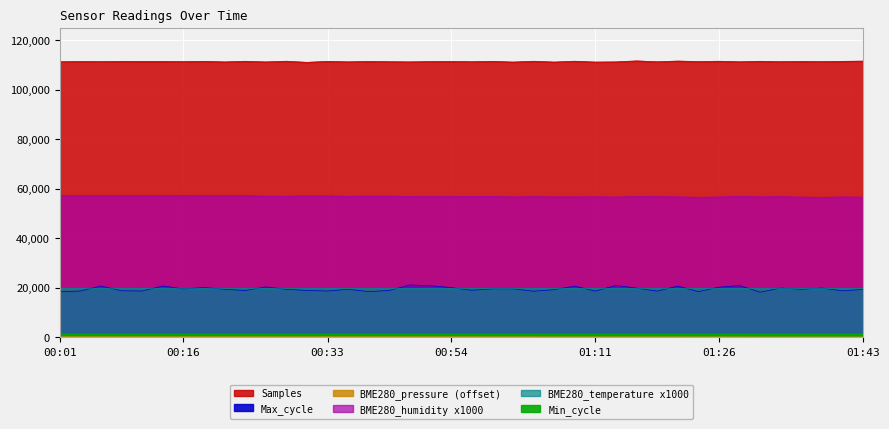

True or false: Max_cycle and Samples cross at least once.

False